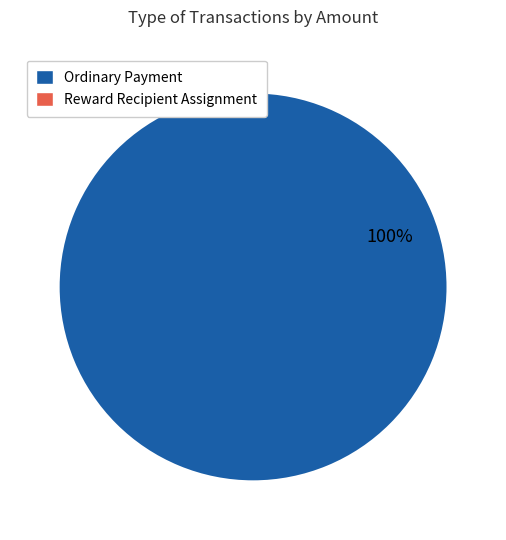

Is there any slice that represents more than half of the pie?

Yes